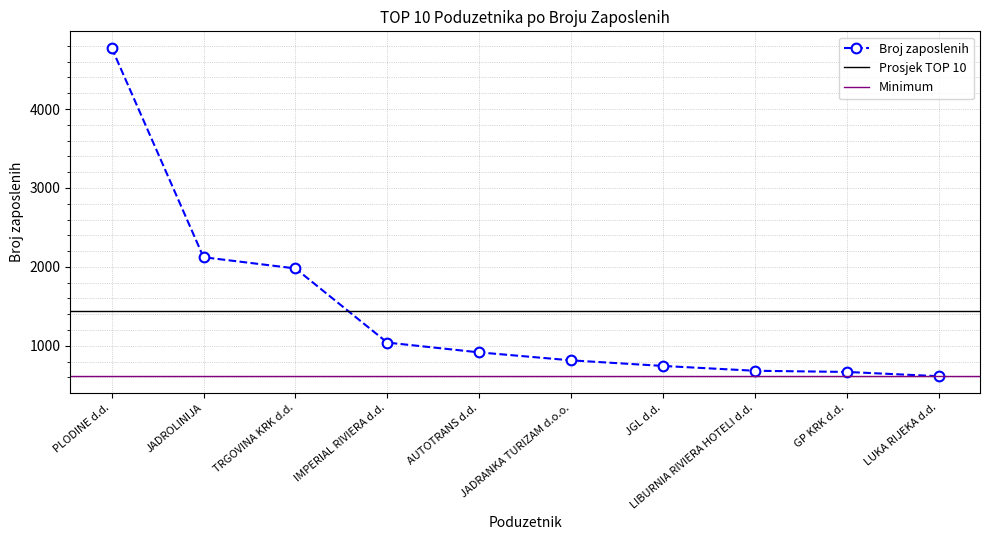

The chart shows a value of 683 at LIBURNIA RIVIERA HOTELI d.d.. True or false?

True